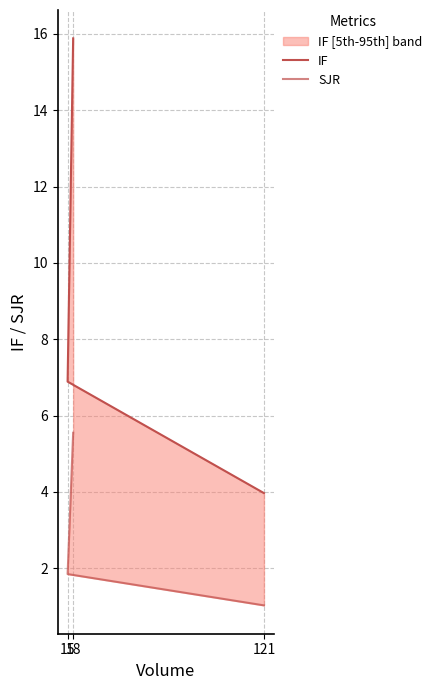

Reading left to right, what are all the values shown in this chart?

IF: 121=4.0	15=6.9	18=15.9
SJR: 121=1.0	15=1.9	18=5.5